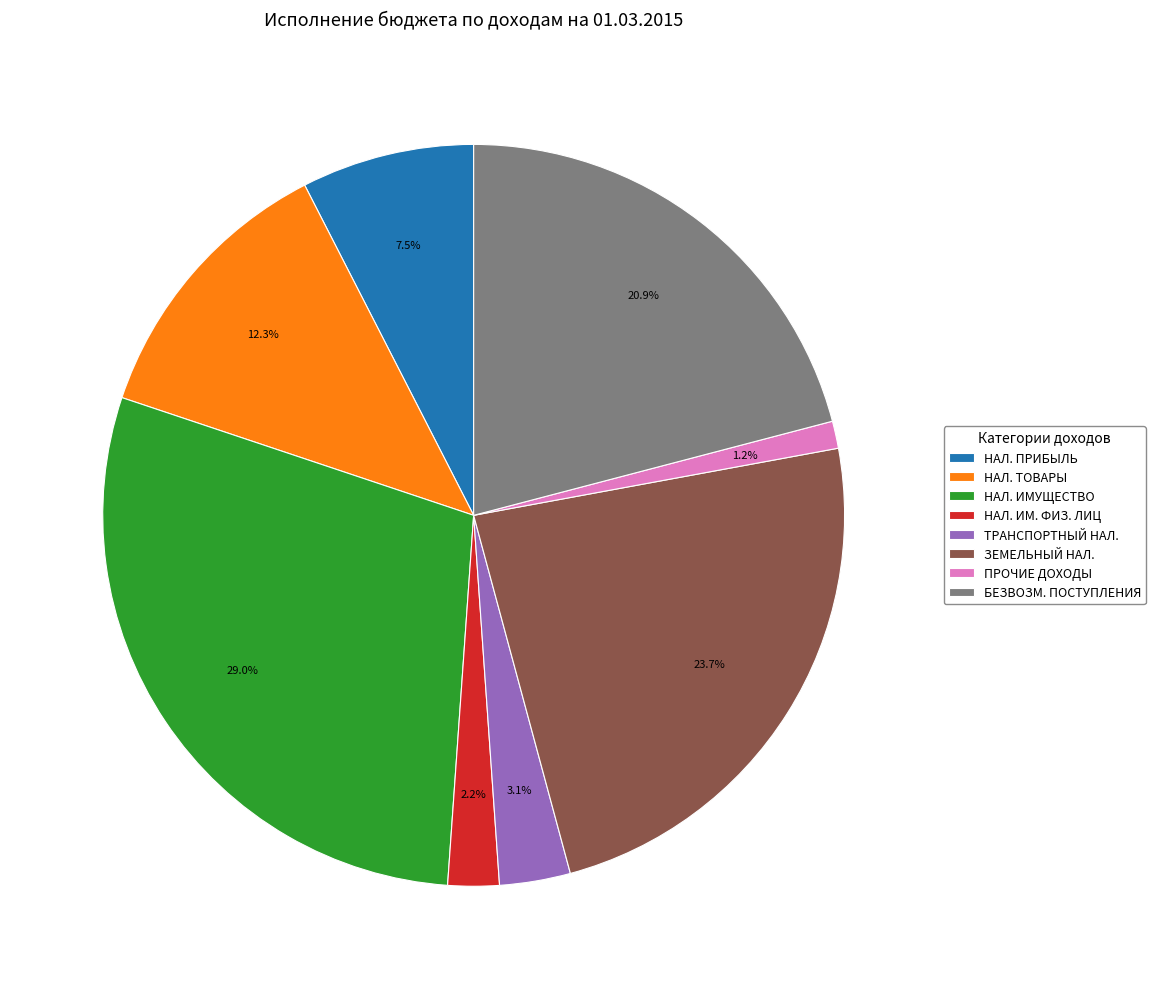

What is the total percentage of НАЛ. ИМ. ФИЗ. ЛИЦ and ТРАНСПОРТНЫЙ НАЛ.?

5.3%